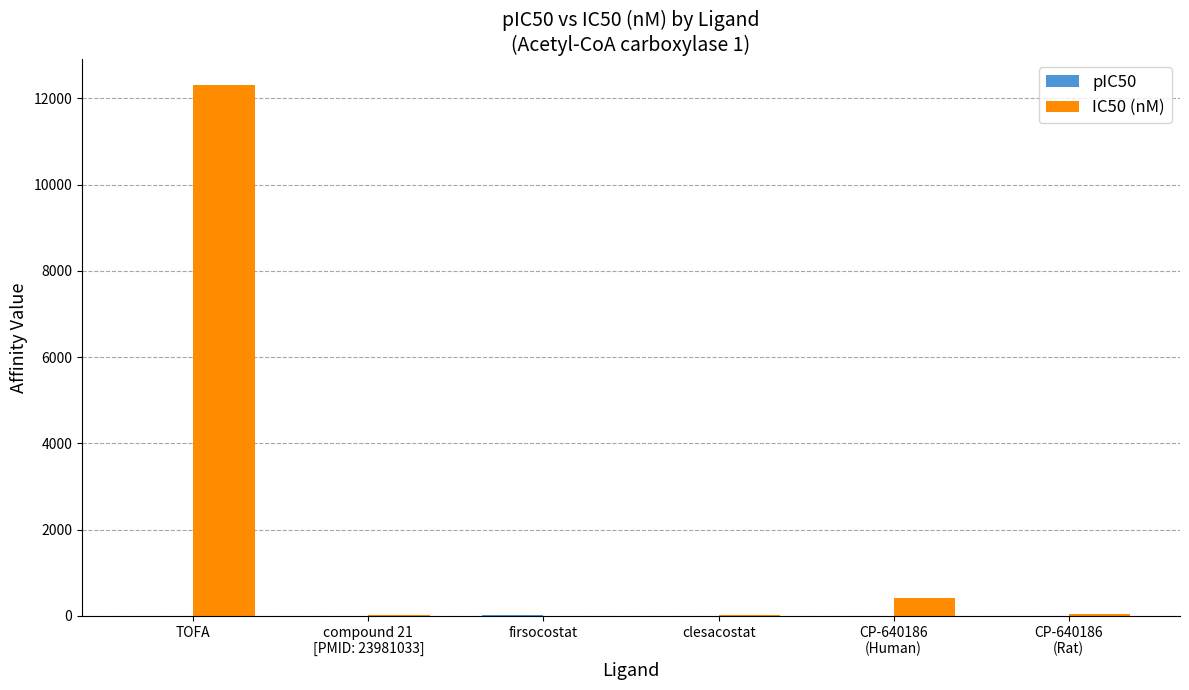

Does the chart contain stacked bars?

No